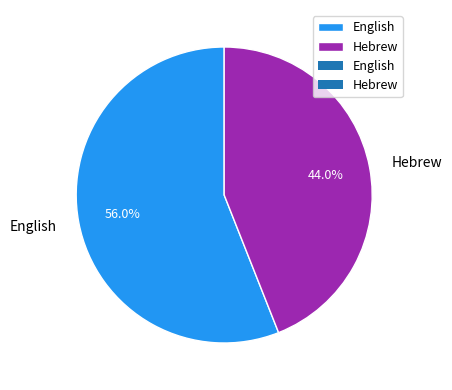

Does Hebrew account for over 50% of the chart?

No